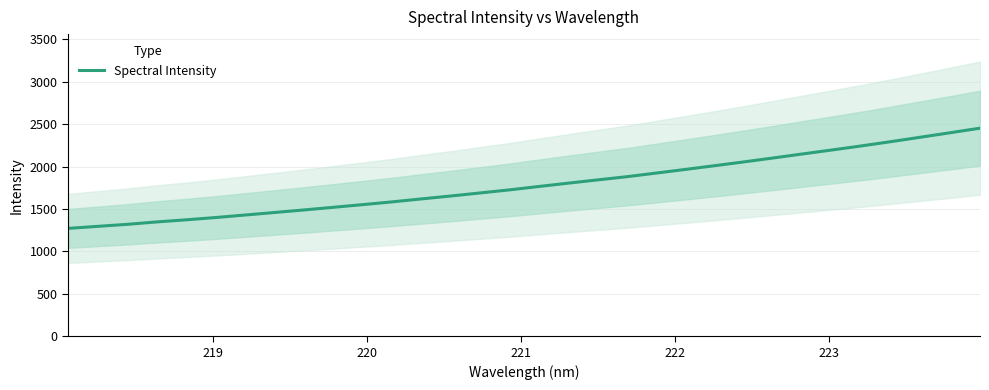

What is the highest value of the Spectral Intensity series?

2451.5